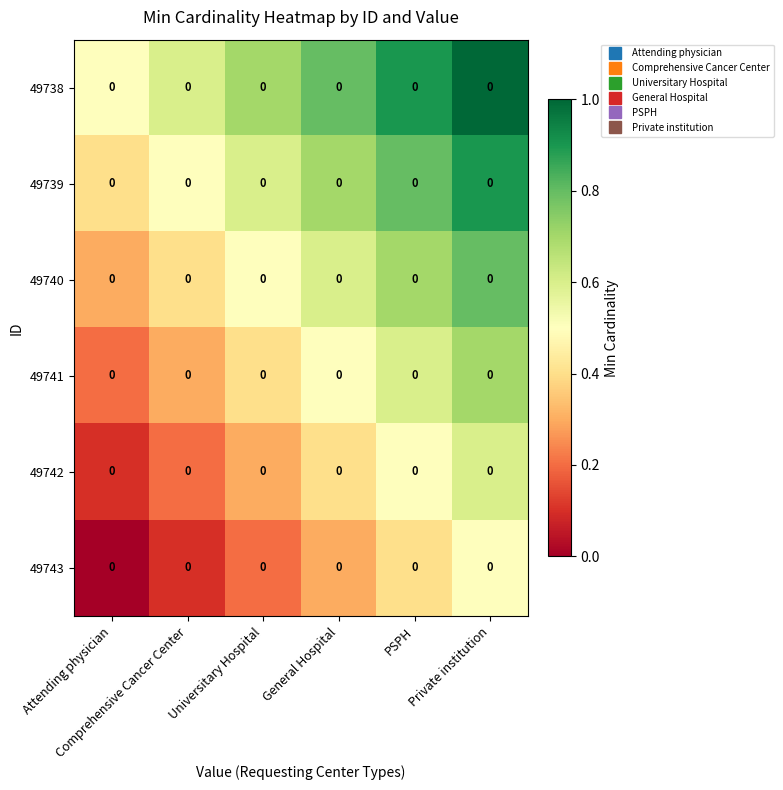

What is the total value across all series at Private institution?

4.5